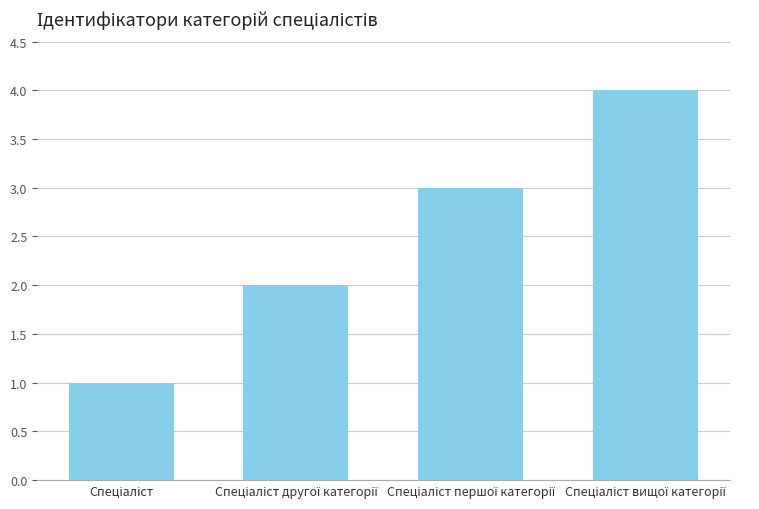

What is the maximum value shown in the chart?

4